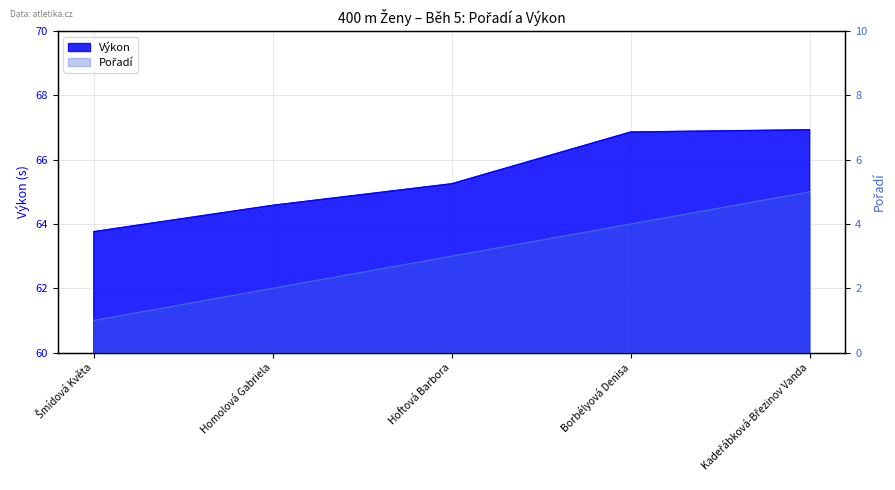

How many Pořadí values are between 2 and 4?

3